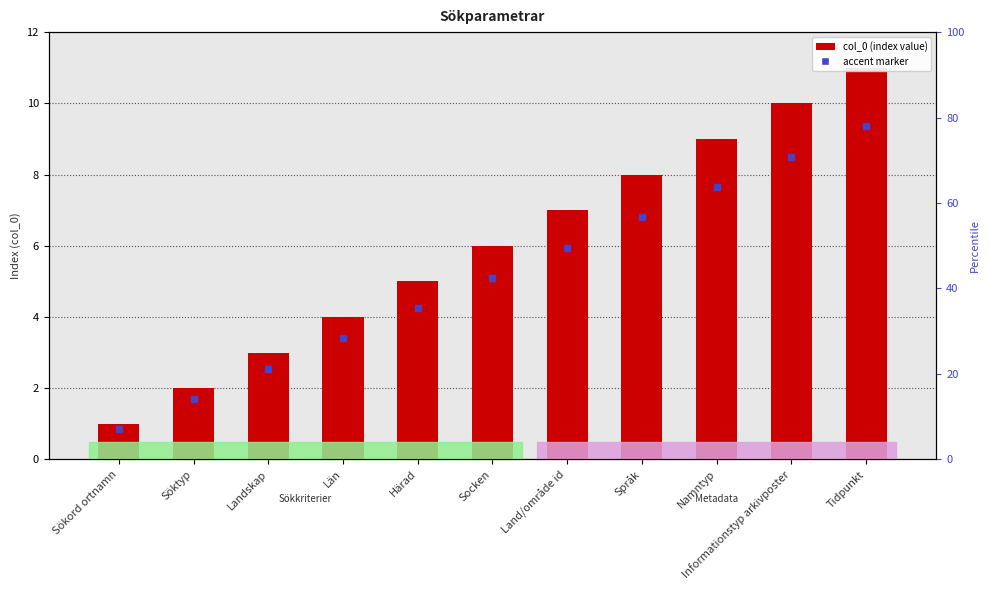

How many values are below 6?

5